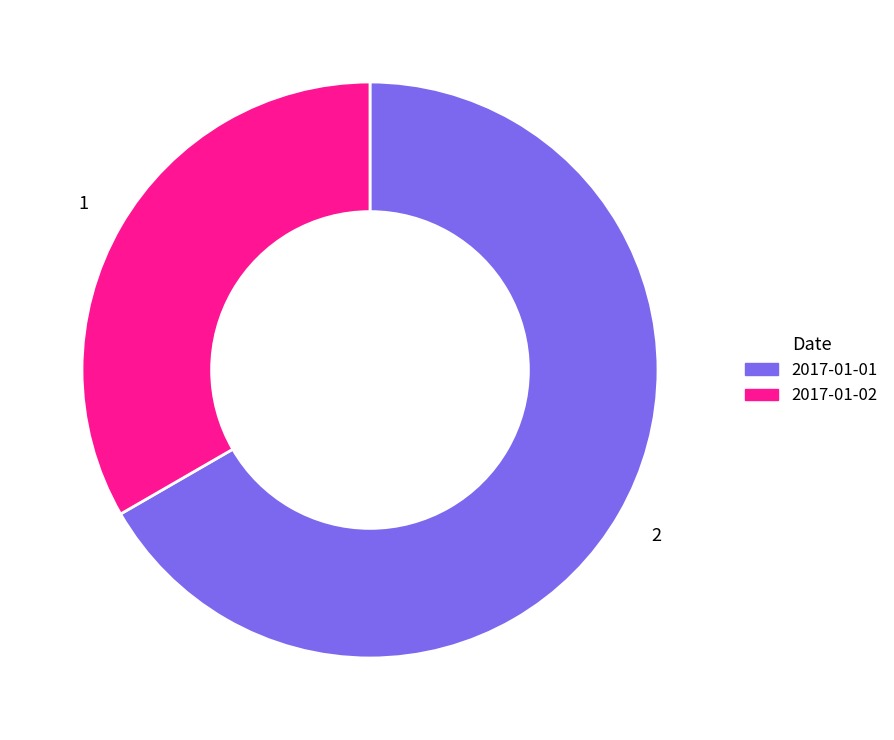

Do 2017-01-02 and 2017-01-01 together represent more than half of the pie?

Yes